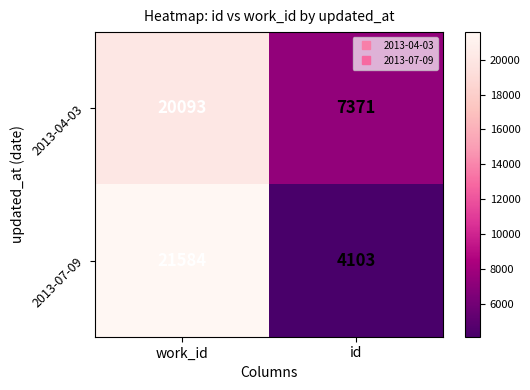

At which category does the chart reach its peak across all series?

work_id